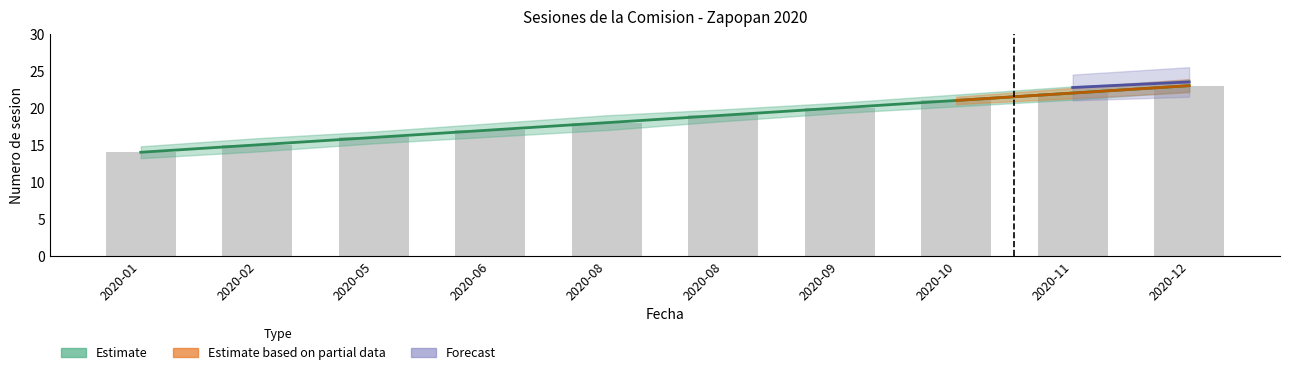

Count the values in the range 16 to 21.

6